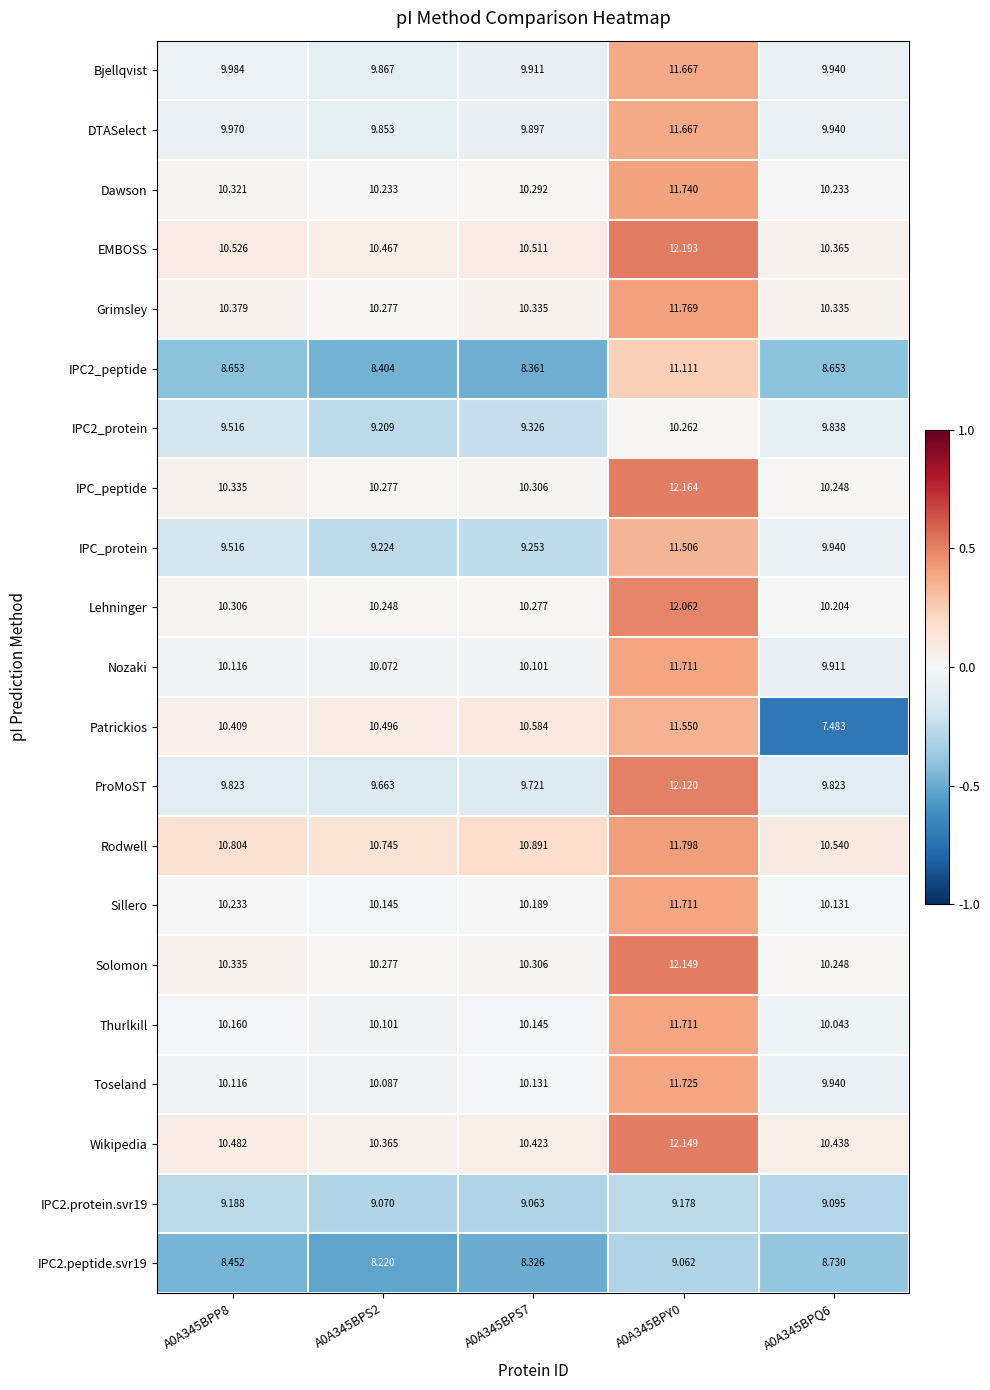

Is the value of IPC2_protein at A0A345BPQ6 greater than the value of Grimsley at A0A345BPP8?

No